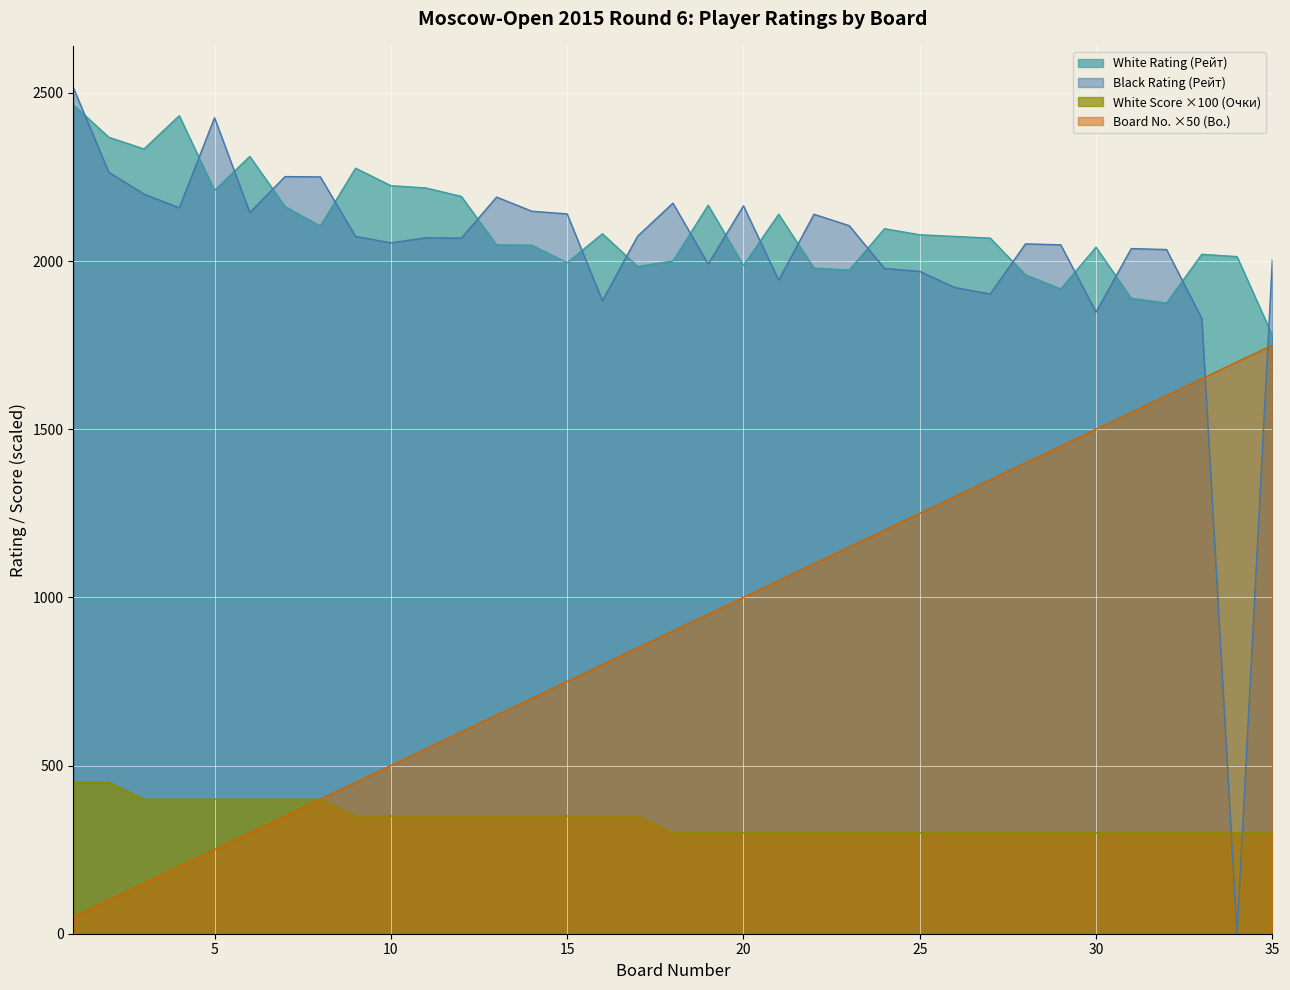

At which category does the chart reach its peak across all series?

1